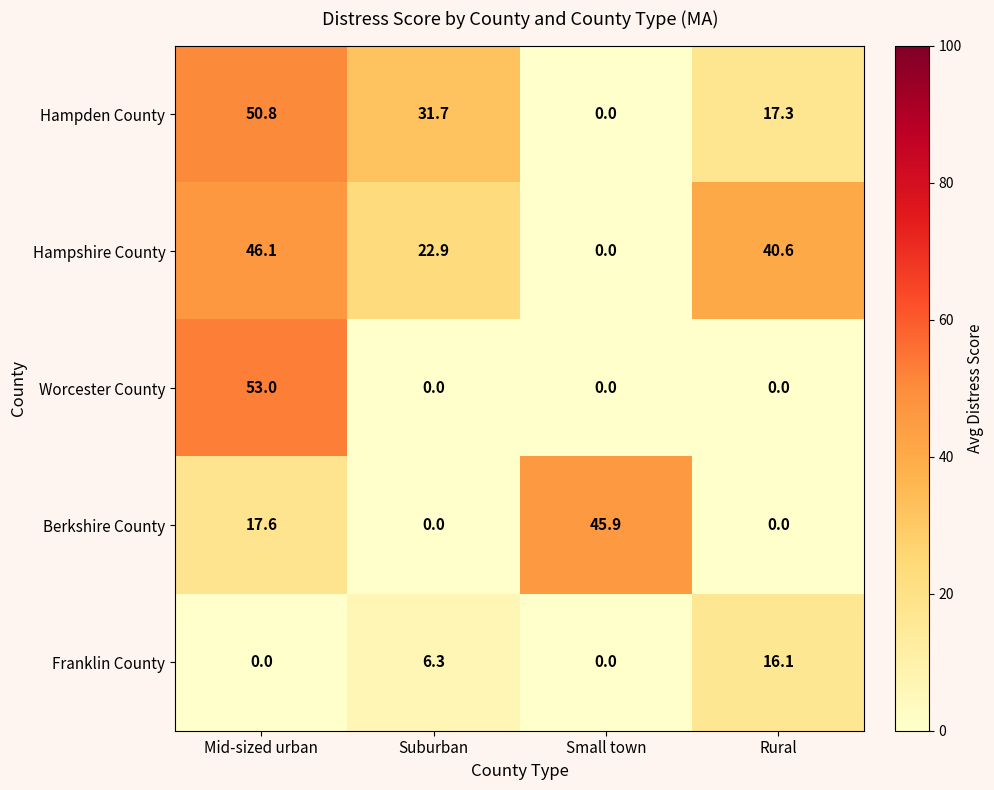

What is the difference between the second highest and minimum values in the Berkshire County series?

17.6